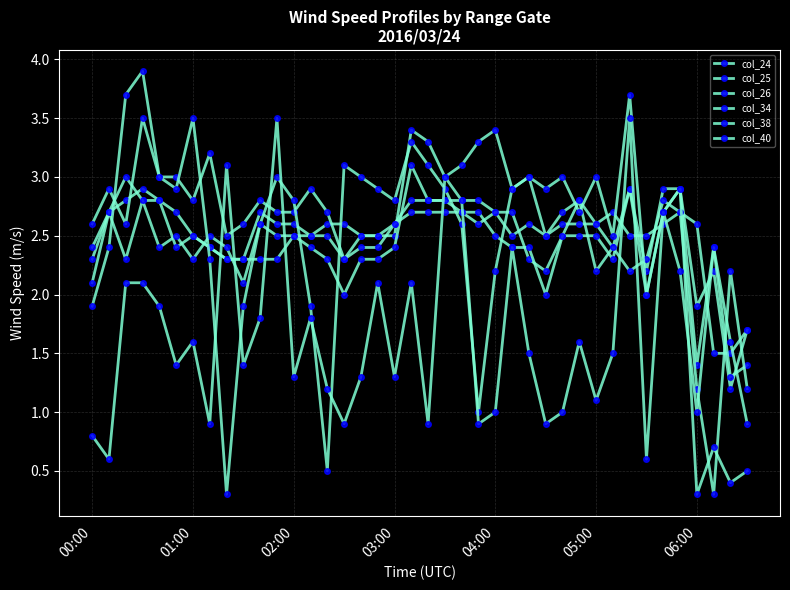

Where is col_38 nearest to the value 2?

33